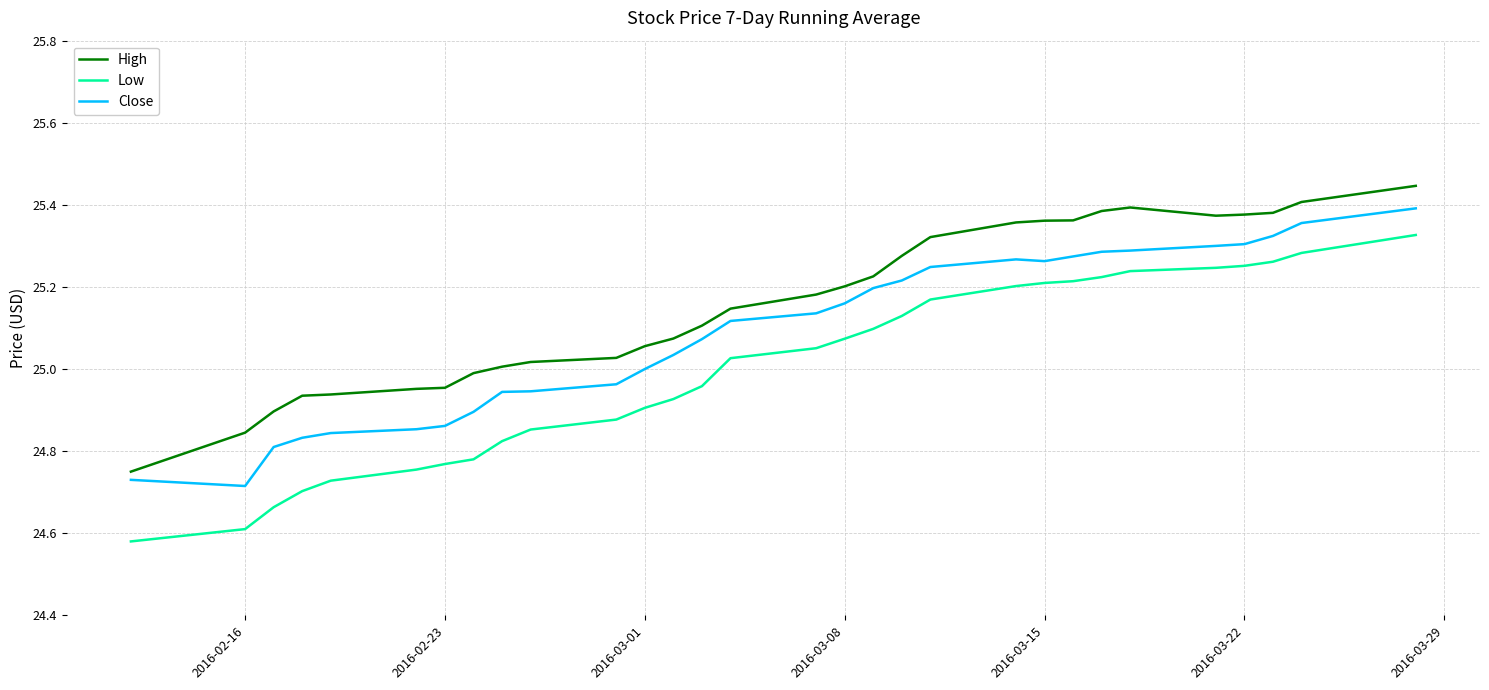

True or false: Close and Low intersect in this chart.

False